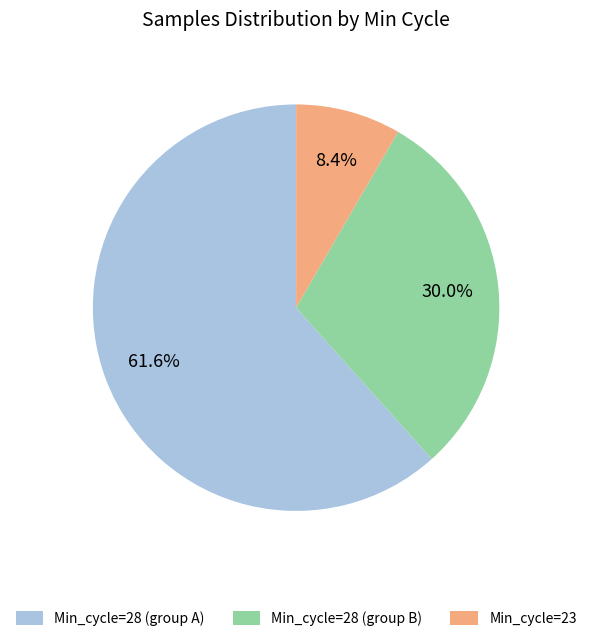

What is the largest slice in the pie chart?

Min_cycle=28 (group A)